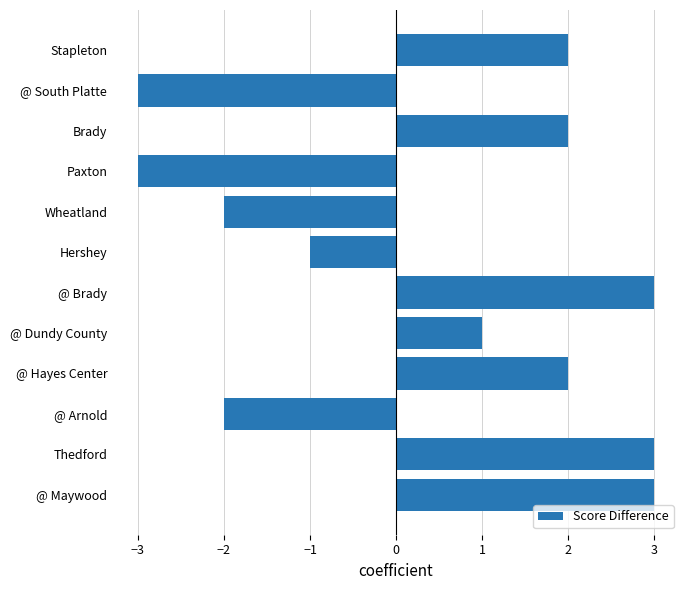

What is the difference between the maximum and minimum values?

6